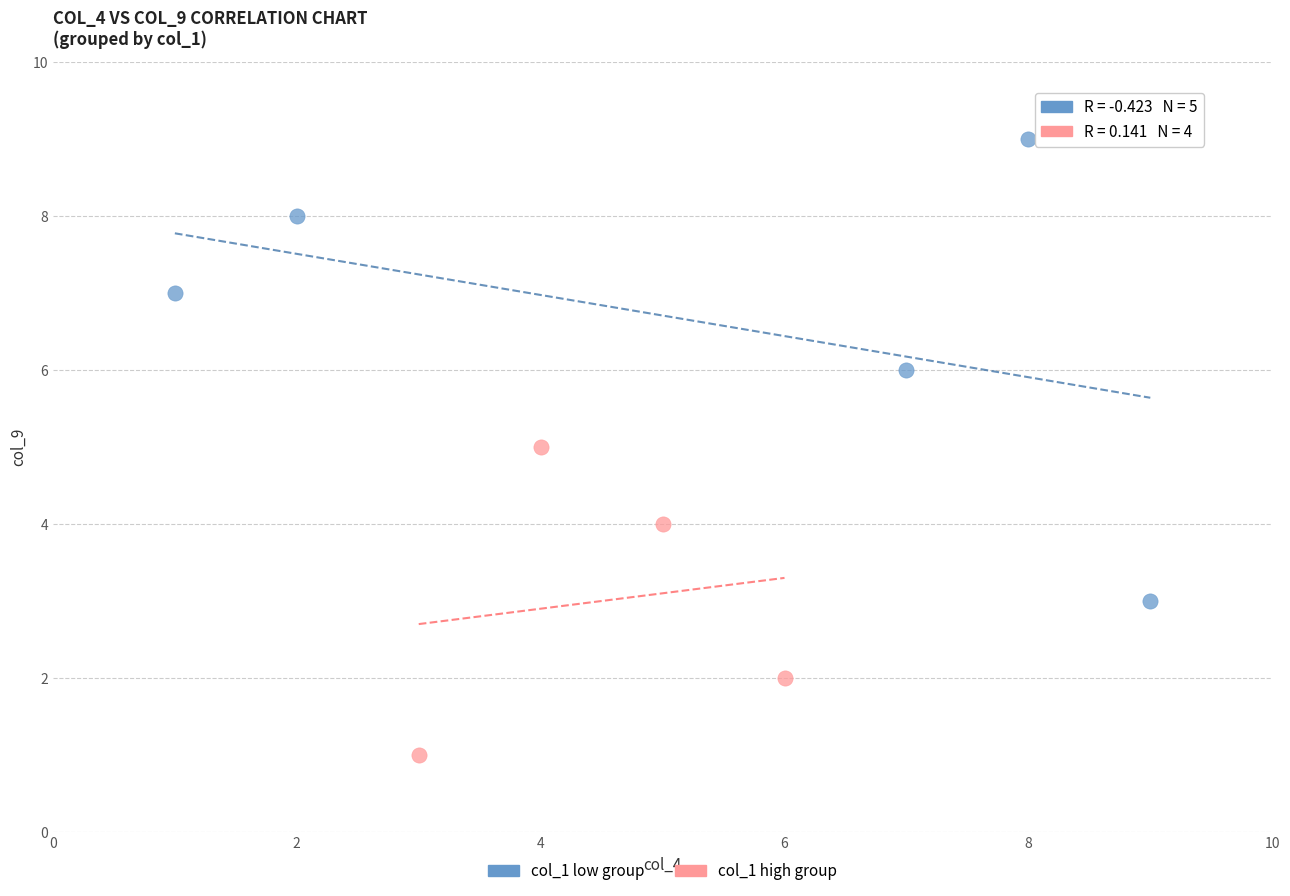

Which series reaches the minimum Y coordinate?

col_1 high group